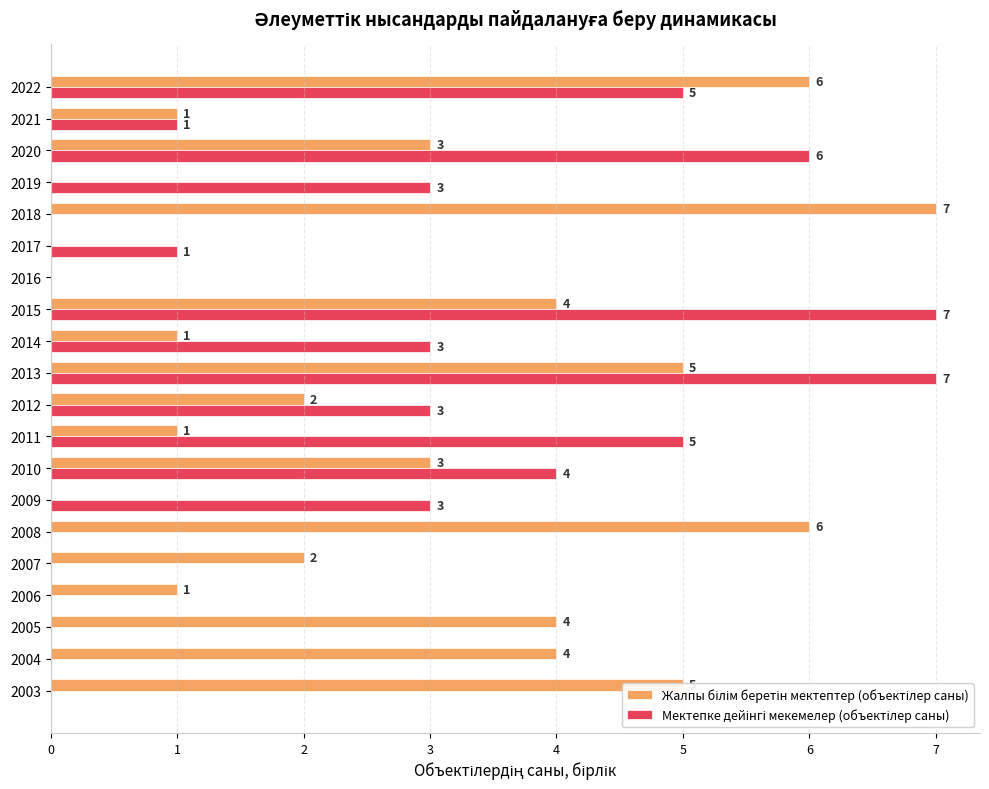

At which category is the sum across all series the highest?

2013